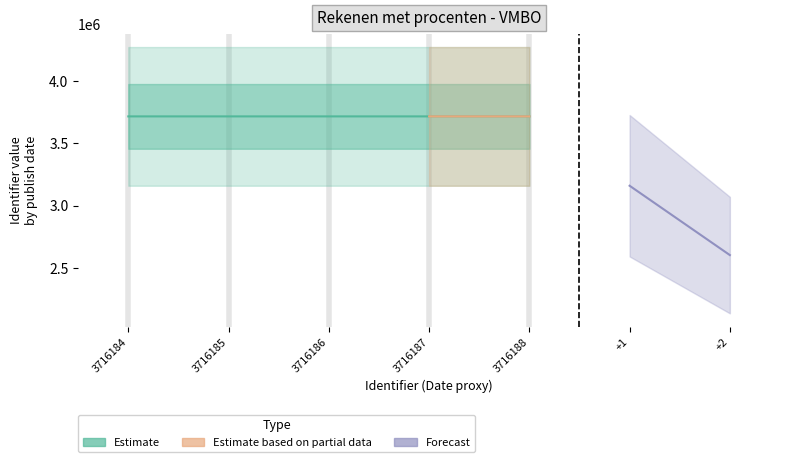

Rank the categories by value from highest to lowest.

3716188, 3716187, 3716186, 3716185, 3716184